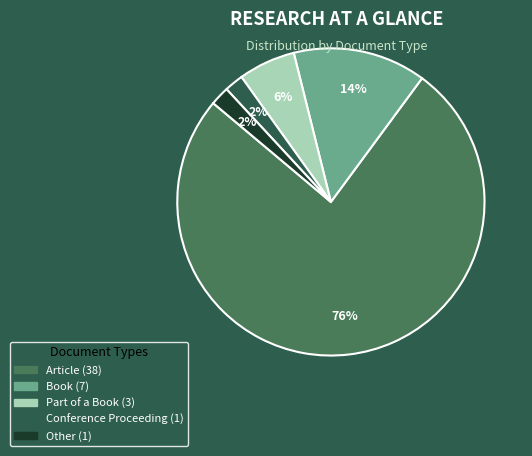

Approximately how many times larger is the value at Book compared to Other?

7.0